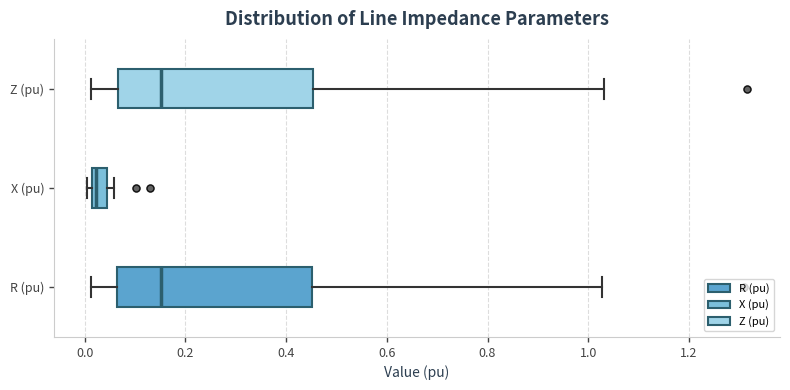

Which box's median line is the furthest to the left?

X (pu)